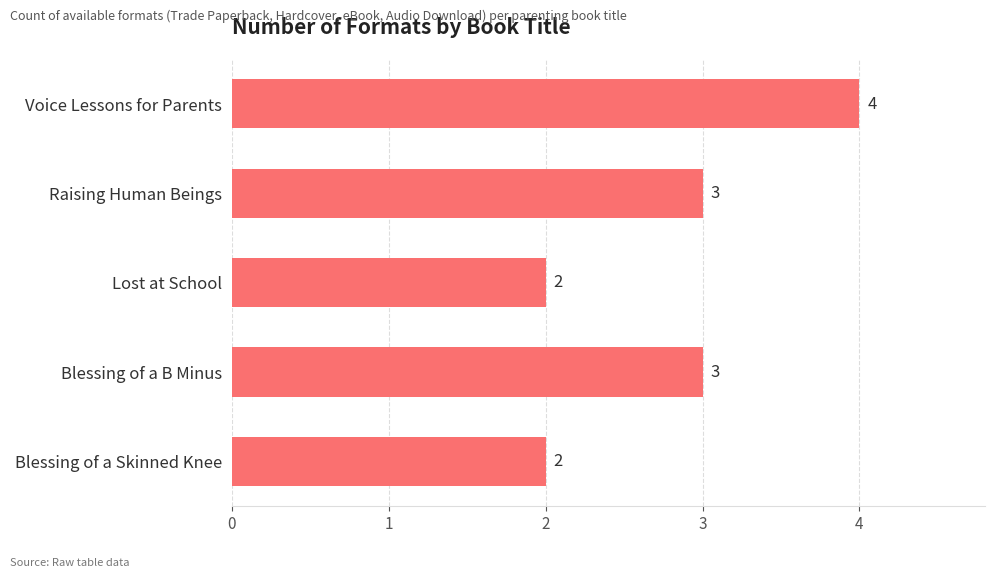

Count the values in the range 2 to 3.

4